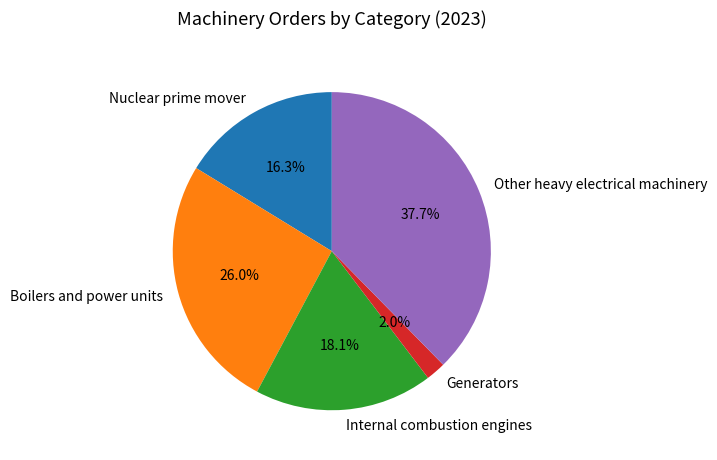

To the nearest percent, what is the difference between the largest and smallest slice percentages?

36%